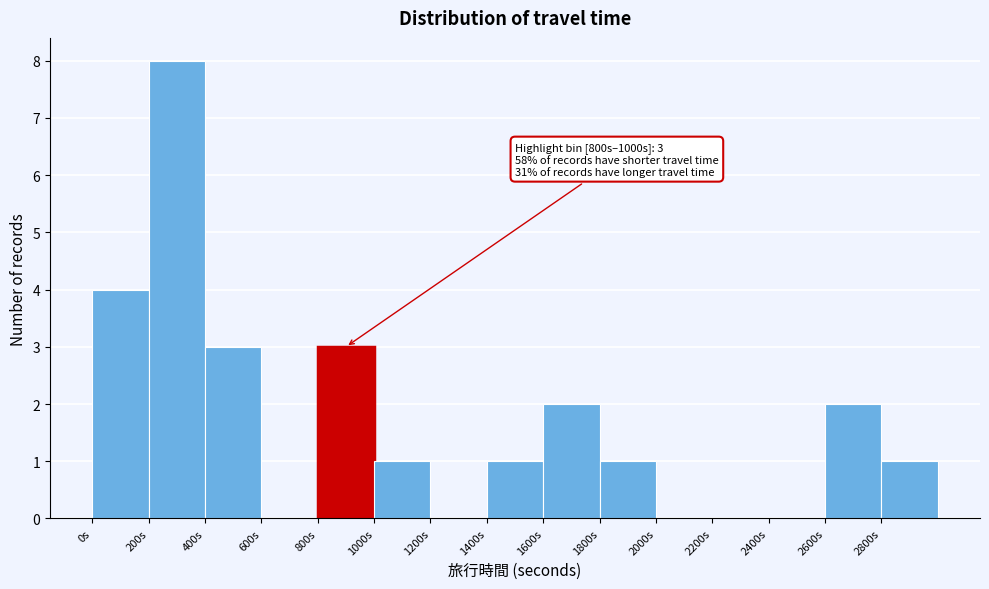

Over which range of the x-axis is the bar tallest?

200 to 400